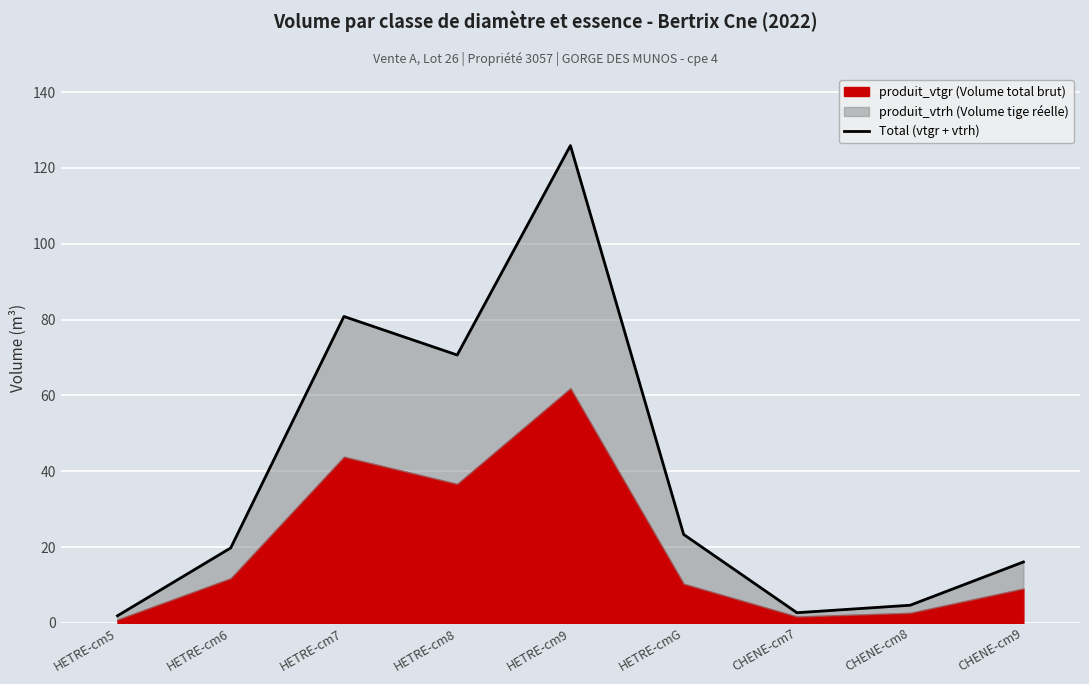

What is the value of the 7th point from the left?

2.7